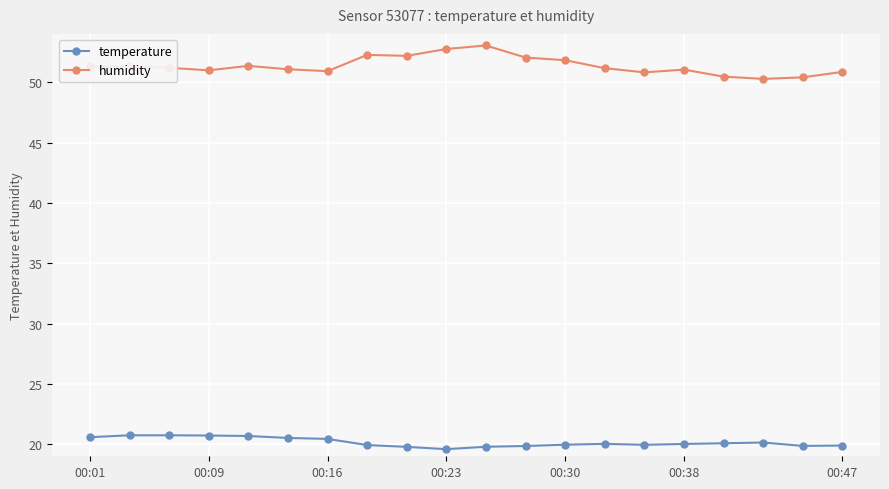

True or false: humidity and temperature cross at least once.

False